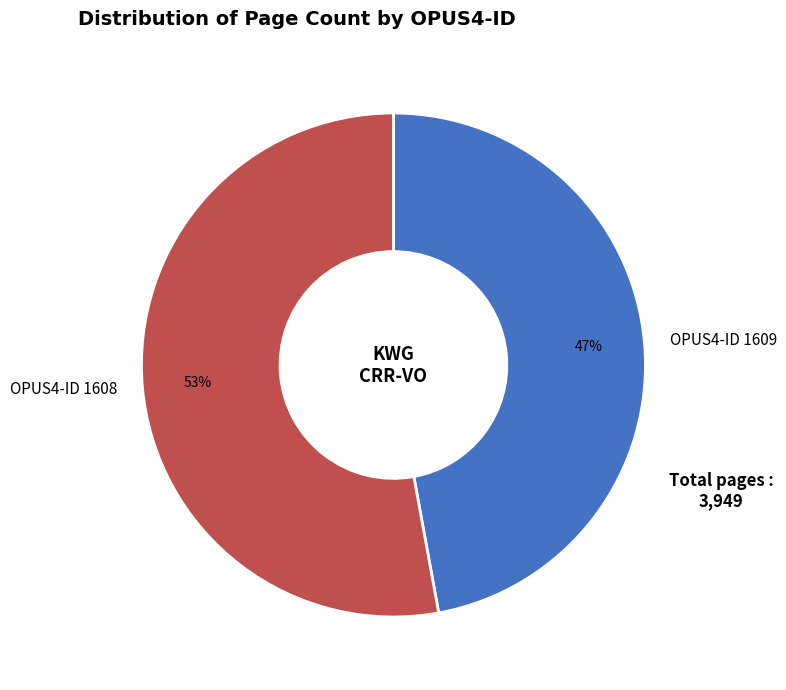

To the nearest percent, what percentage of the pie is OPUS4-ID 1609?

47%